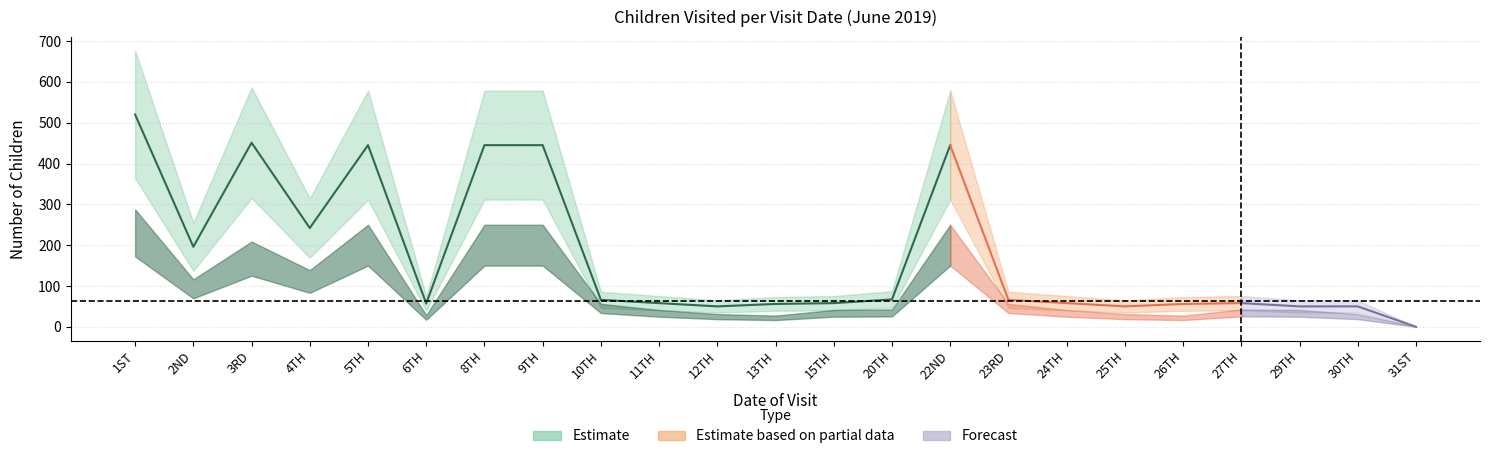

At how many categories does at least one series exceed 10?

22